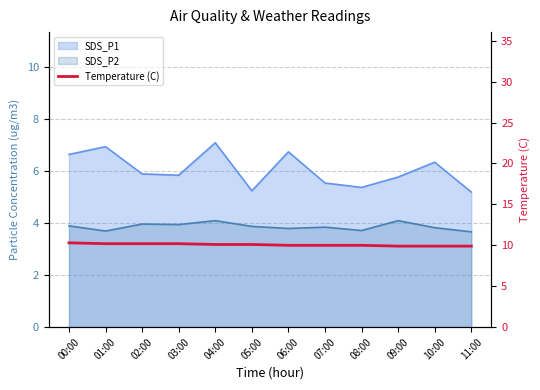

Reading left to right, what are all the values shown in this chart?

10.3	10.2	10.2	10.2	10.1	10.1	10.0	10.0	10.0	9.9	9.9	9.9